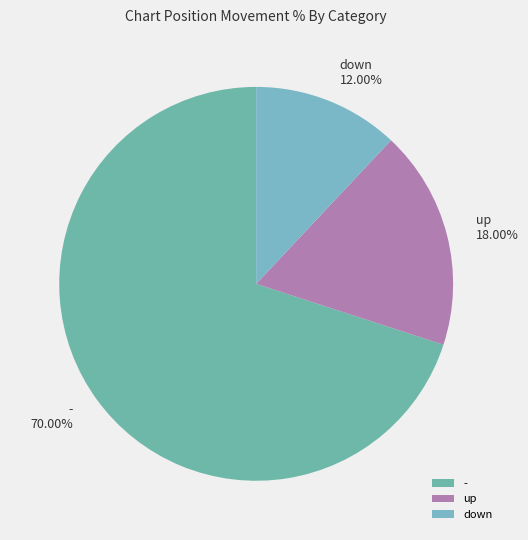

Rank the categories by value from highest to lowest.

-, up, down